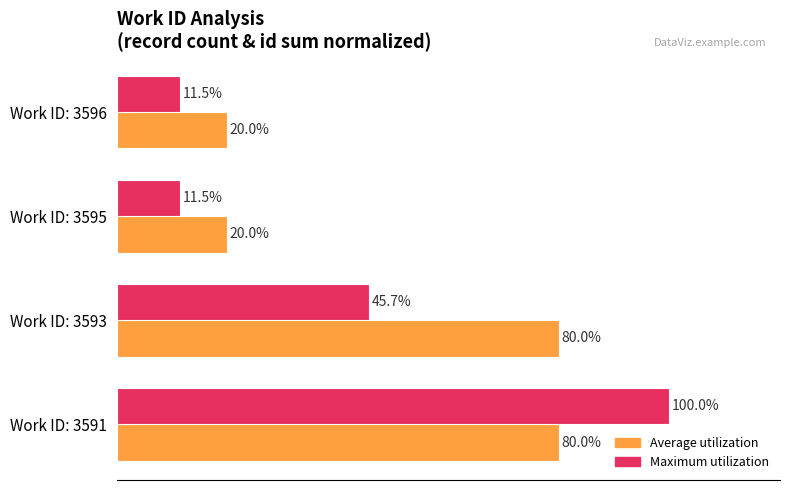

List the series in order of their peak value, lowest first.

Average utilization, Maximum utilization